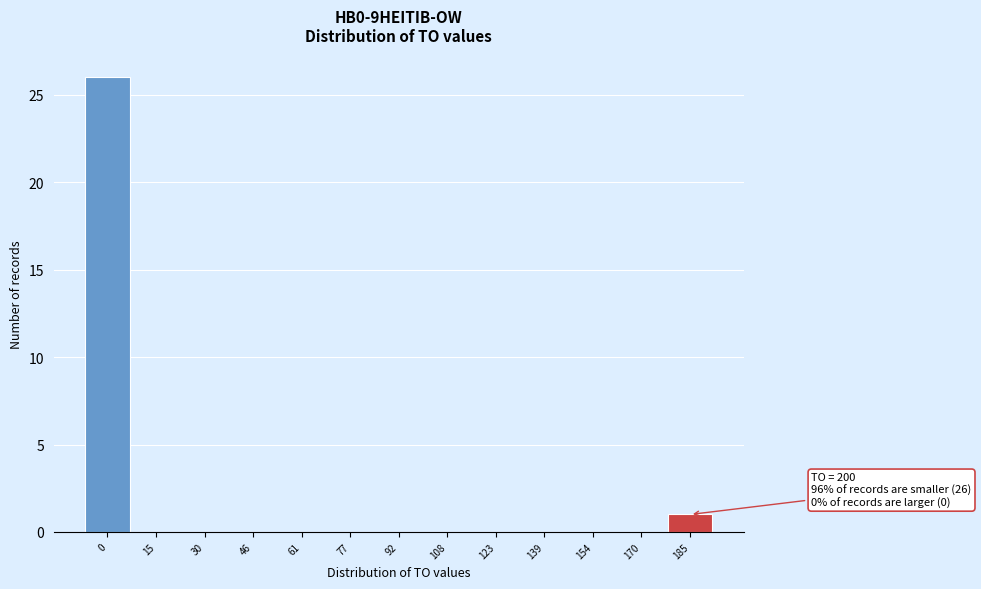

Reading right to left, transcribe all the data shown in this chart.

185=1	170=0	154=0	139=0	123=0	108=0	92=0	77=0	61=0	46=0	30=0	15=0	0=26